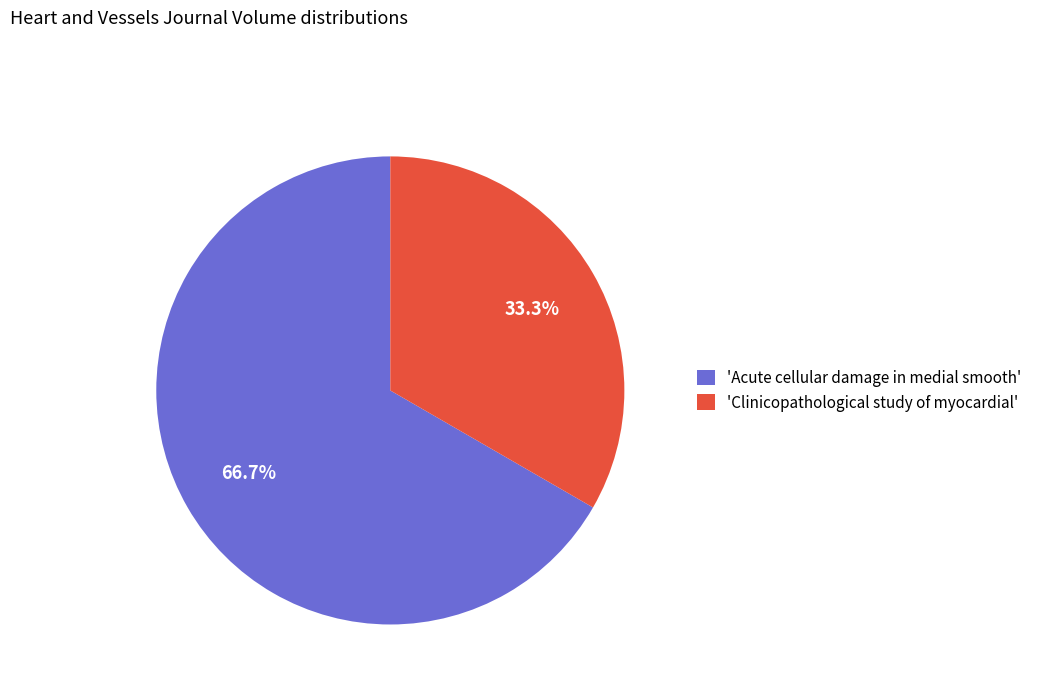

Between 'Acute cellular damage in medial smooth' and 'Clinicopathological study of myocardial', which is larger?

'Acute cellular damage in medial smooth'